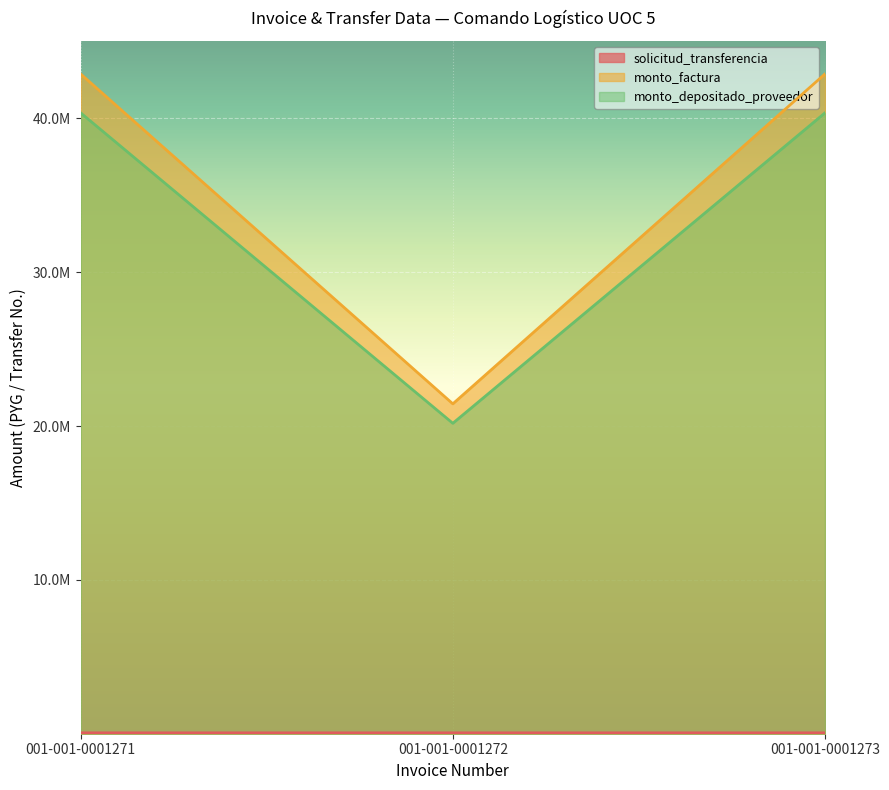

Reading right to left, extract all data points from this chart.

solicitud_transferencia: 56777	56783	56771
monto_factura: 42881000	21440500	42881000
monto_depositado_proveedor: 40352969	20176486	40352969